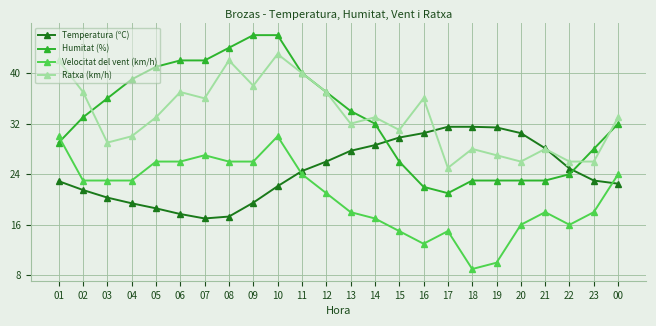

Does the chart display data point markers on the line(s)?

Yes